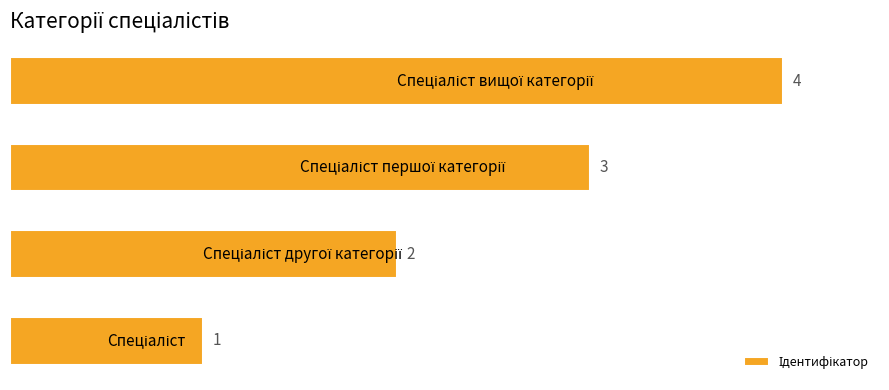

How many distinct data groups are displayed?

1